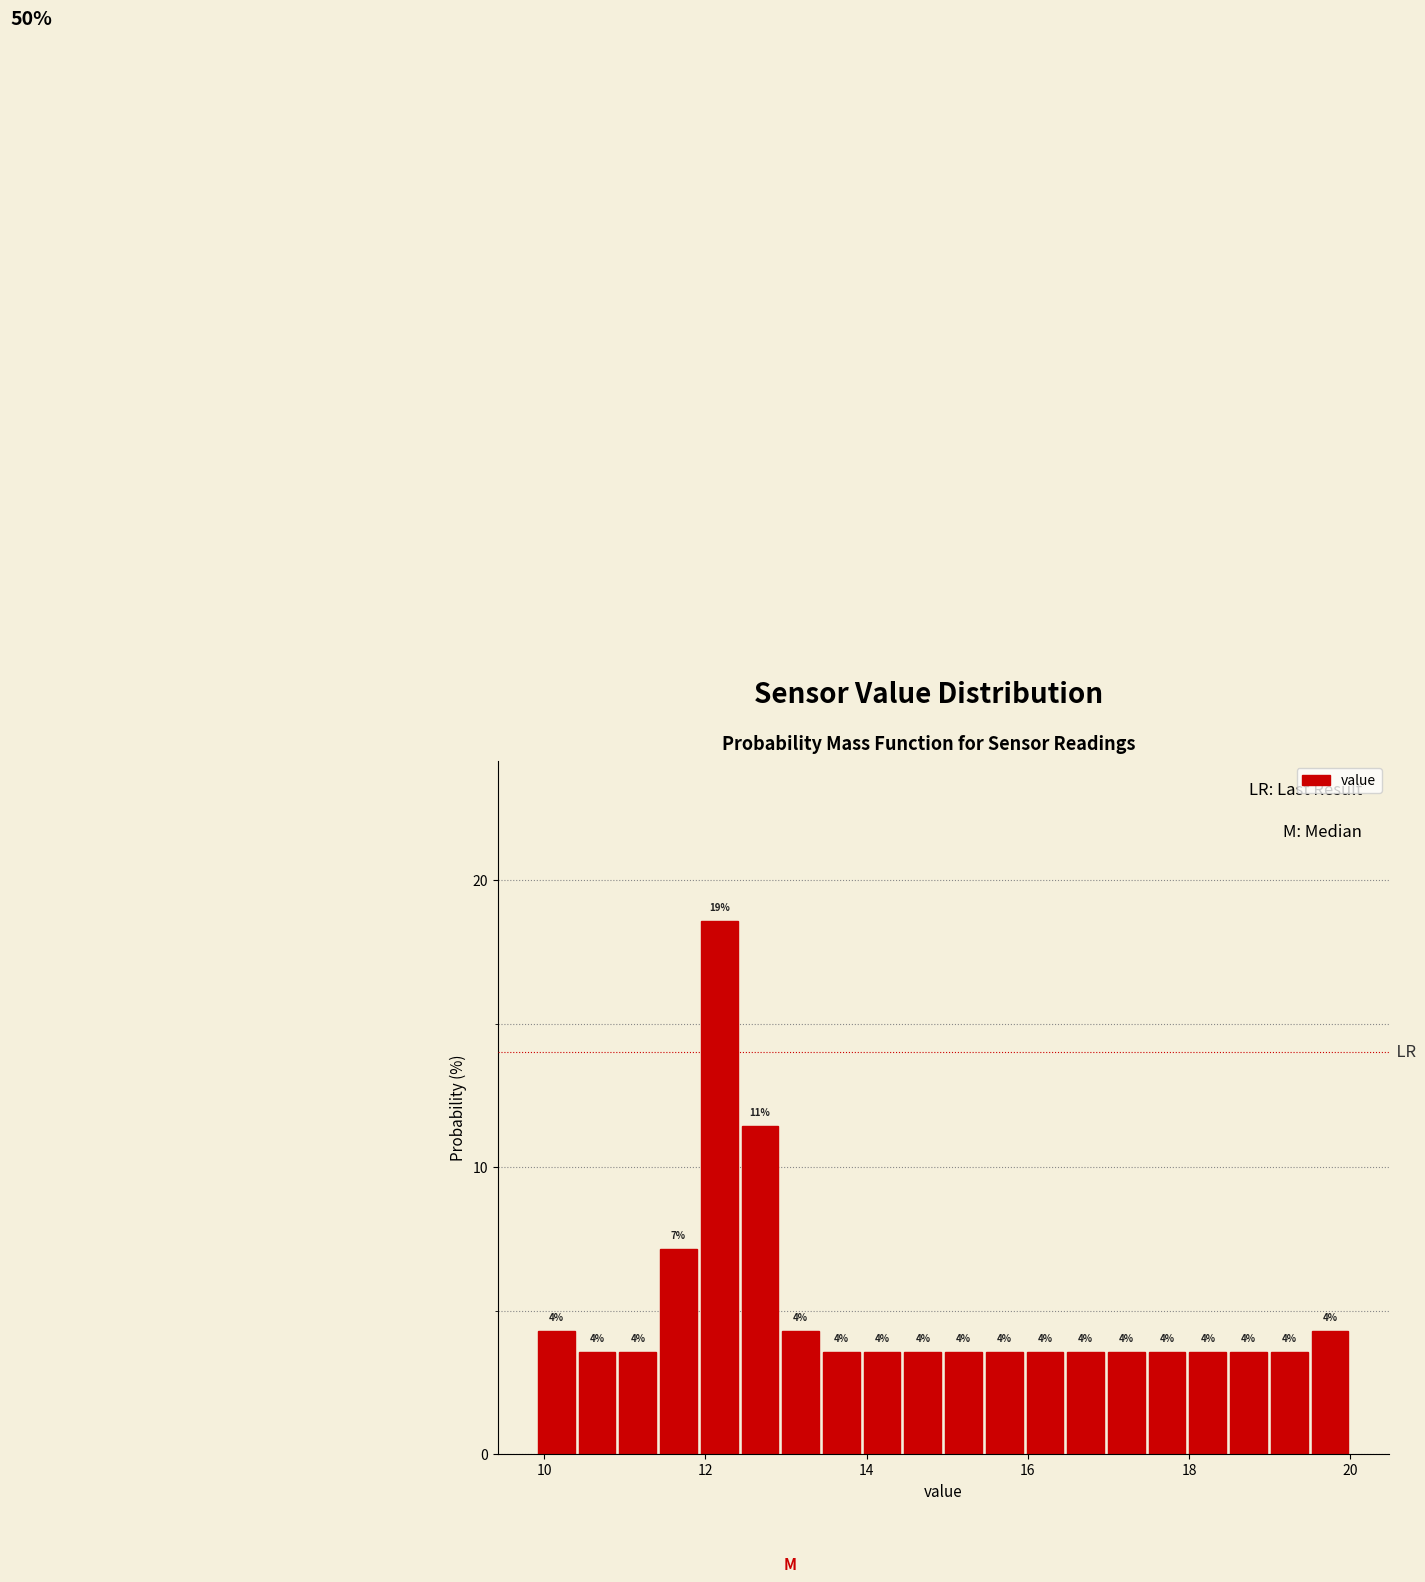

Around what value on the x-axis is the tallest bar? Give the approximate position of its centre, as read against the axis.

12.2